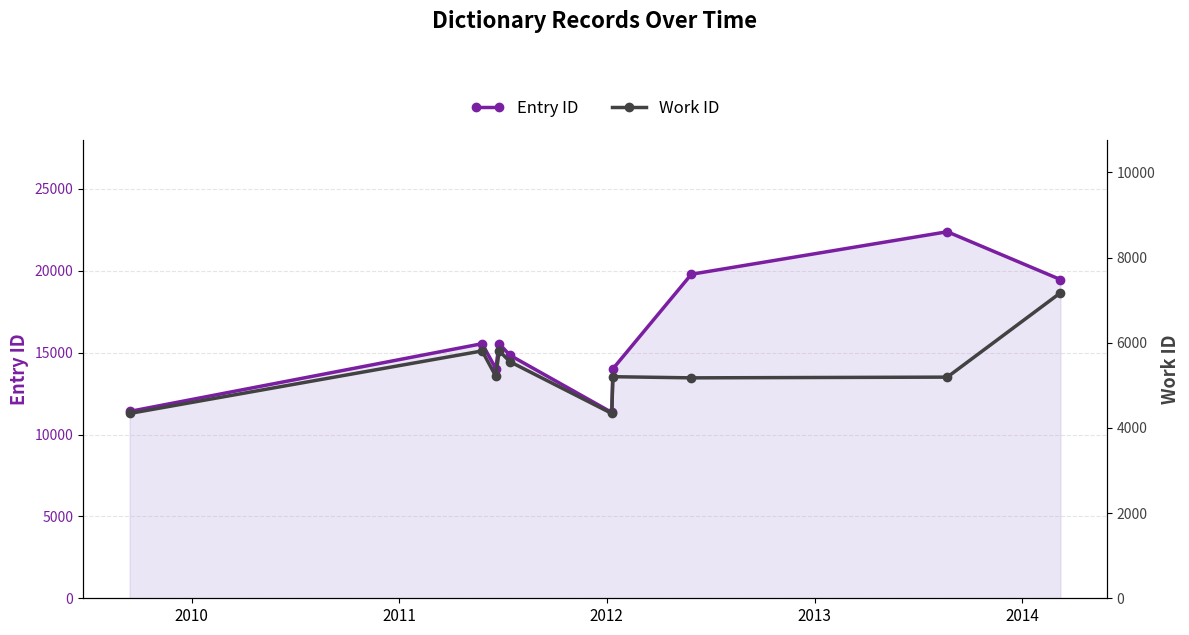

Reading left to right, what are all the values shown in this chart?

Entry ID: 11408	15545	14028	15545	14838	11346	14013	19786	22381	19462
Work ID: 4339	5807	5213	5807	5553	4339	5202	5175	5192	7171